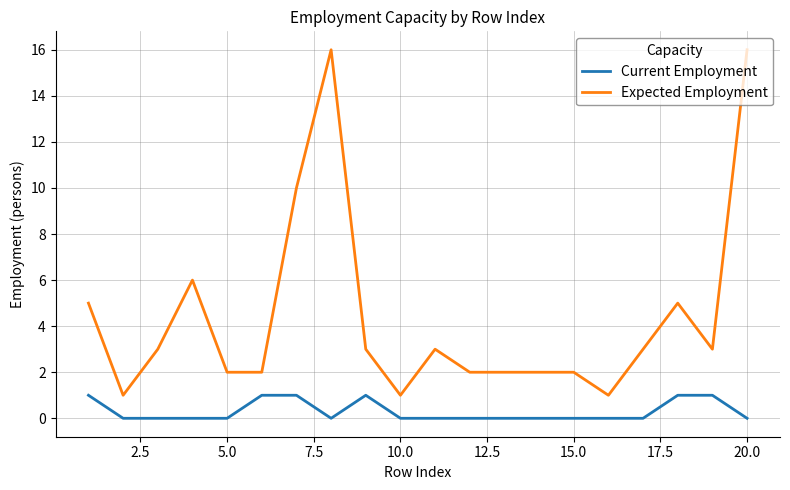

List the series in order of their overall mean, lowest first.

Current Employment, Expected Employment